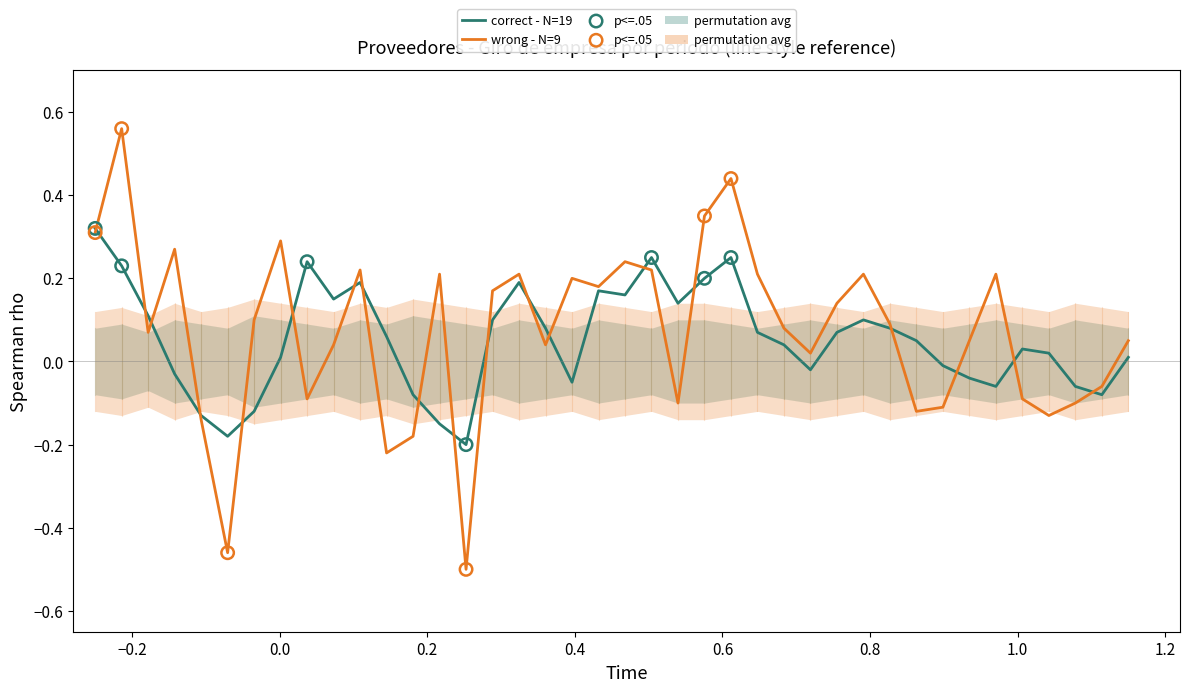

Is the value of Giro de la empresa (correct) at 26 greater than the value of Giro de la empresa (wrong) at 25?

No